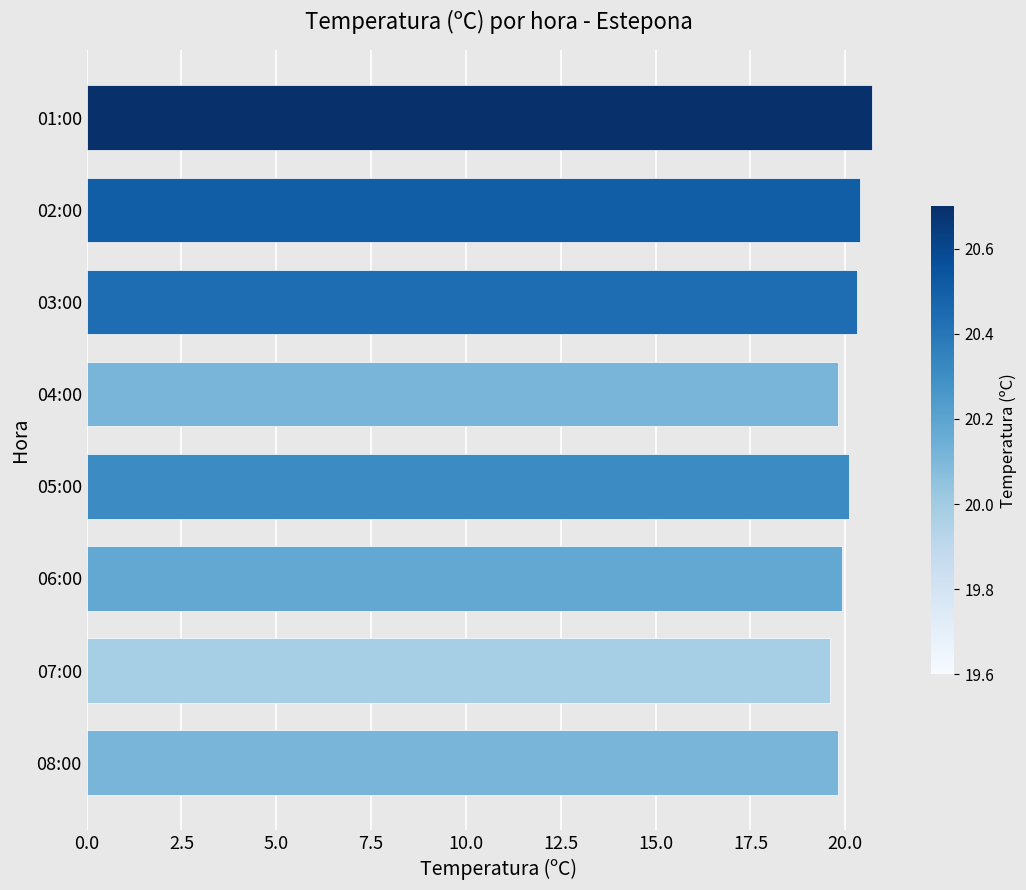

What is the ratio of the value at 07:00 to the value at 08:00?

1.0